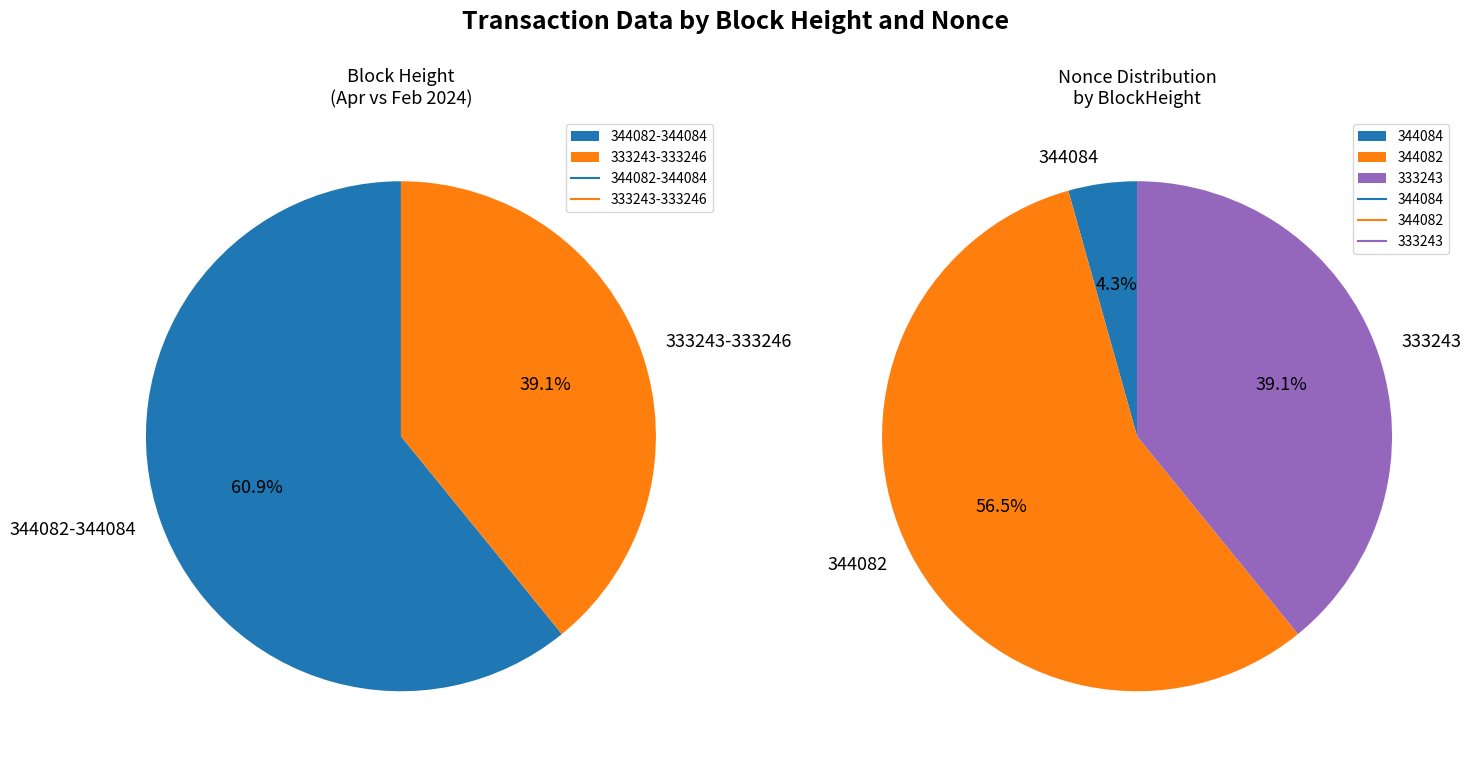

To the nearest percent, what is the combined percentage of 333246 and 344084?

4%